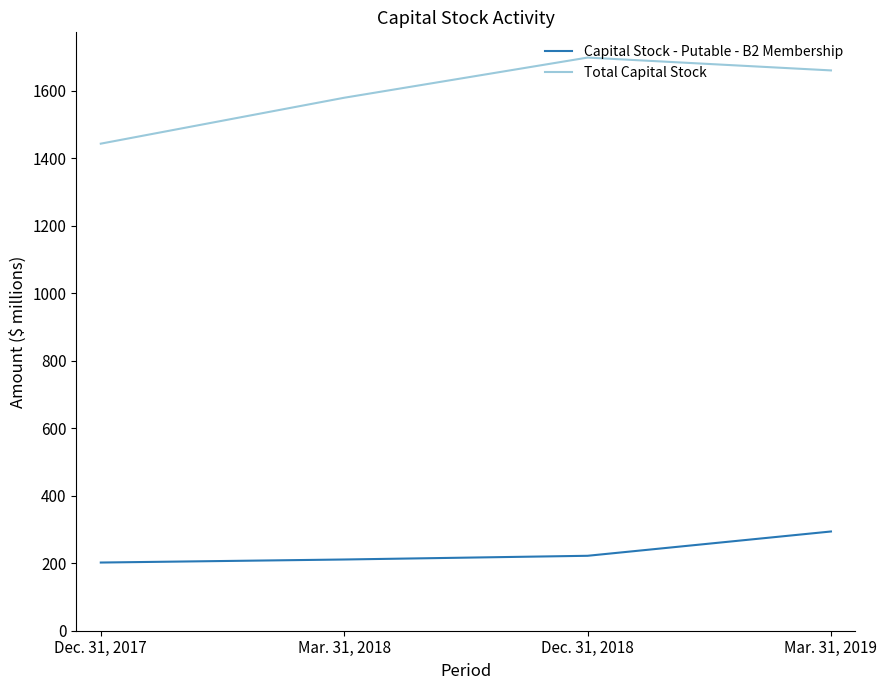

What is the spread (max minus min) of values at Dec. 31, 2018?

1476